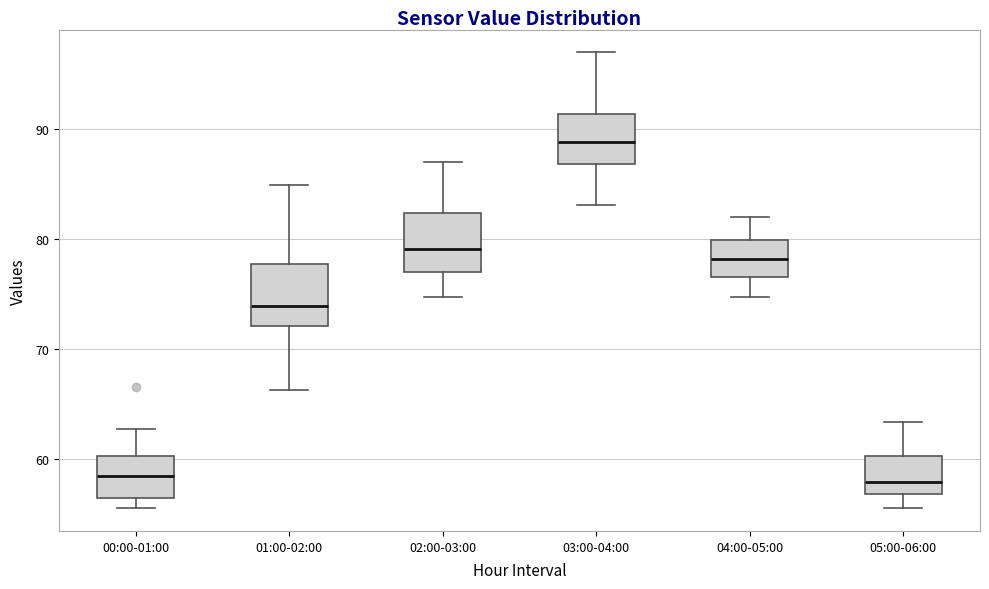

Which box's median line is the highest?

03:00-04:00